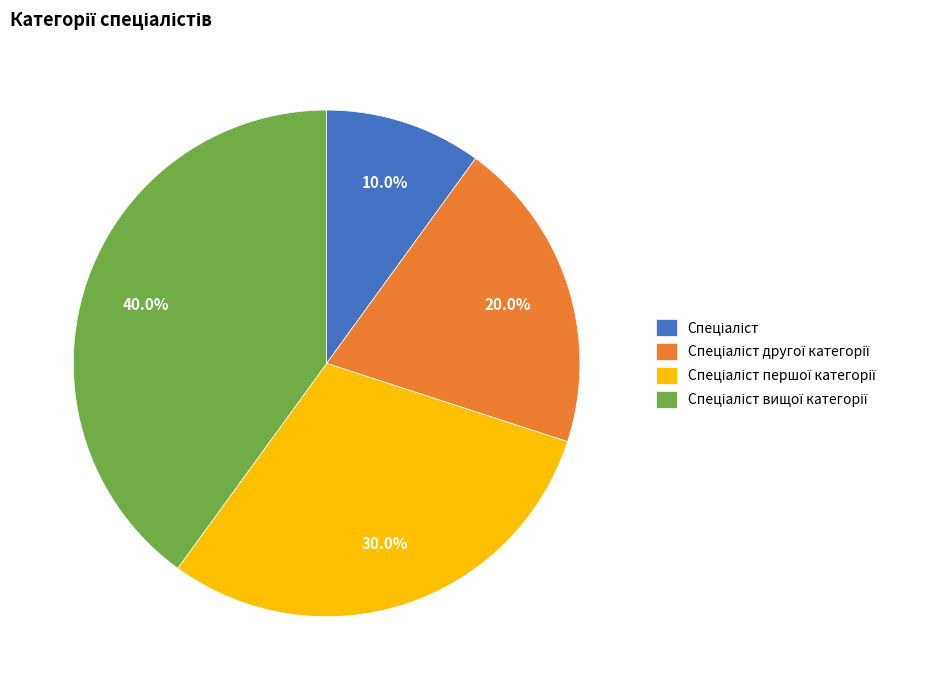

Does any single category account for the majority?

No